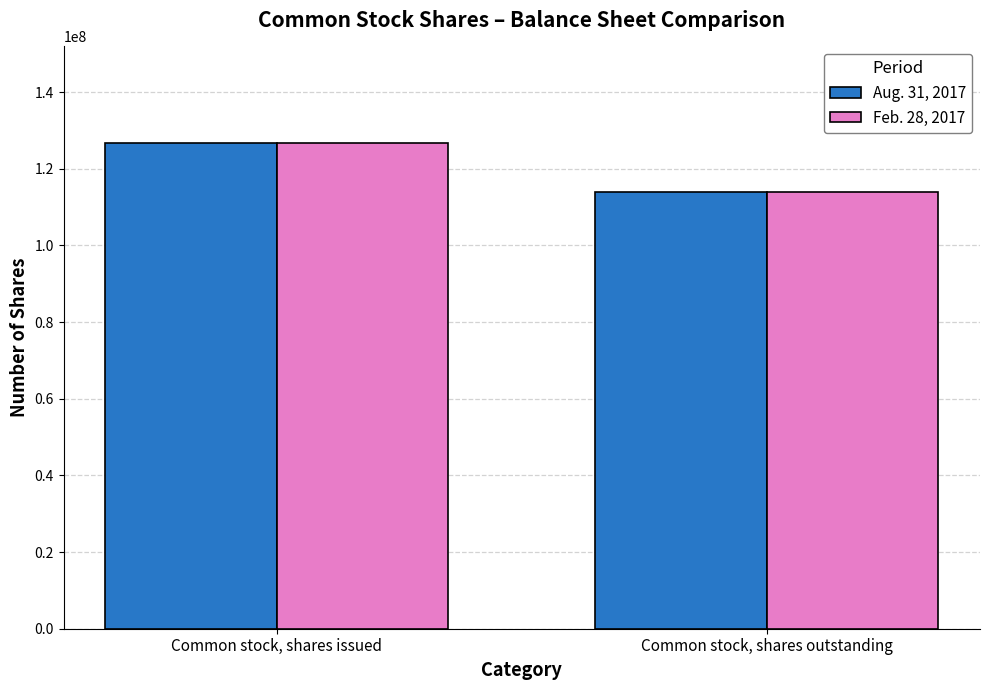

At how many categories does at least one series exceed 116613721?

1